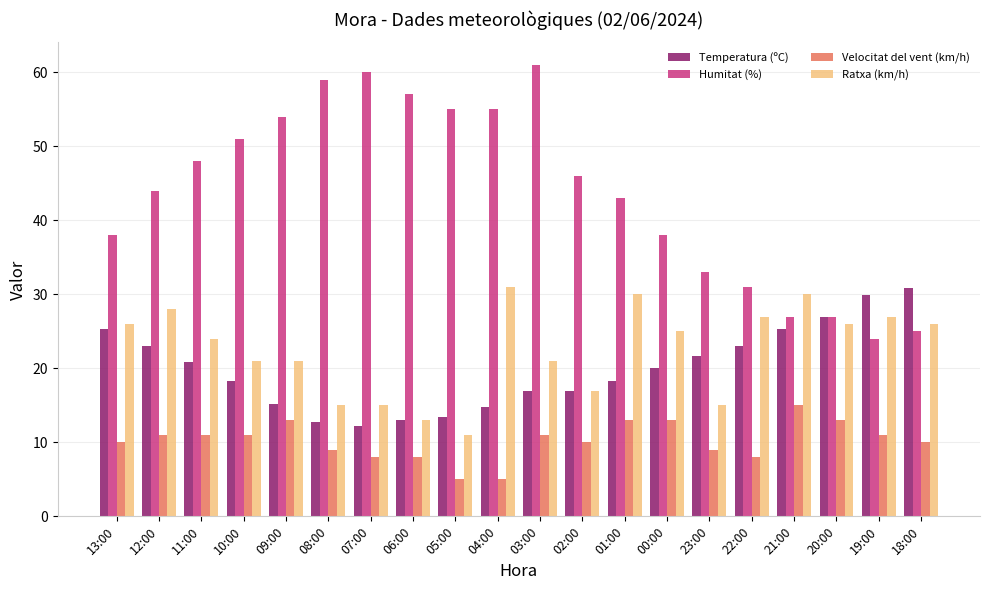

What is the average value of the Velocitat del vent (km/h) series?

10.2